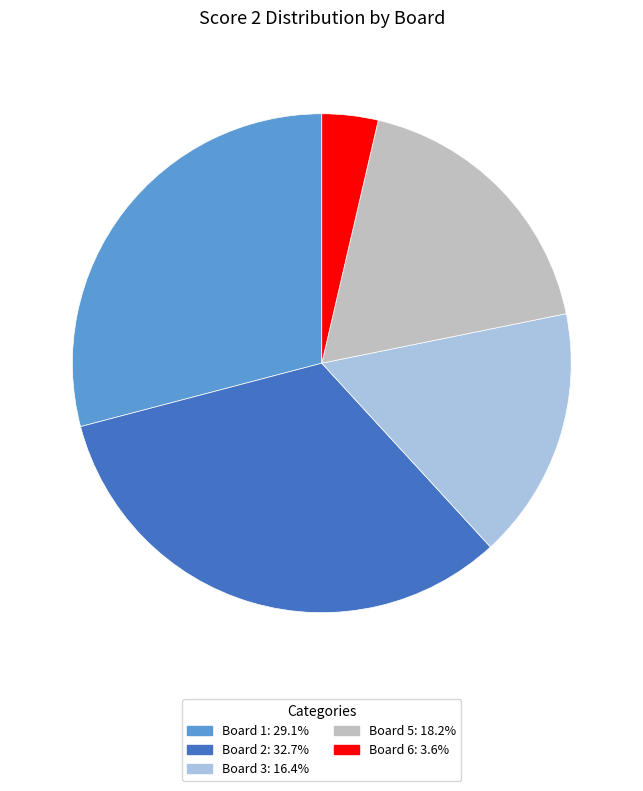

How many slices are in this pie chart?

5